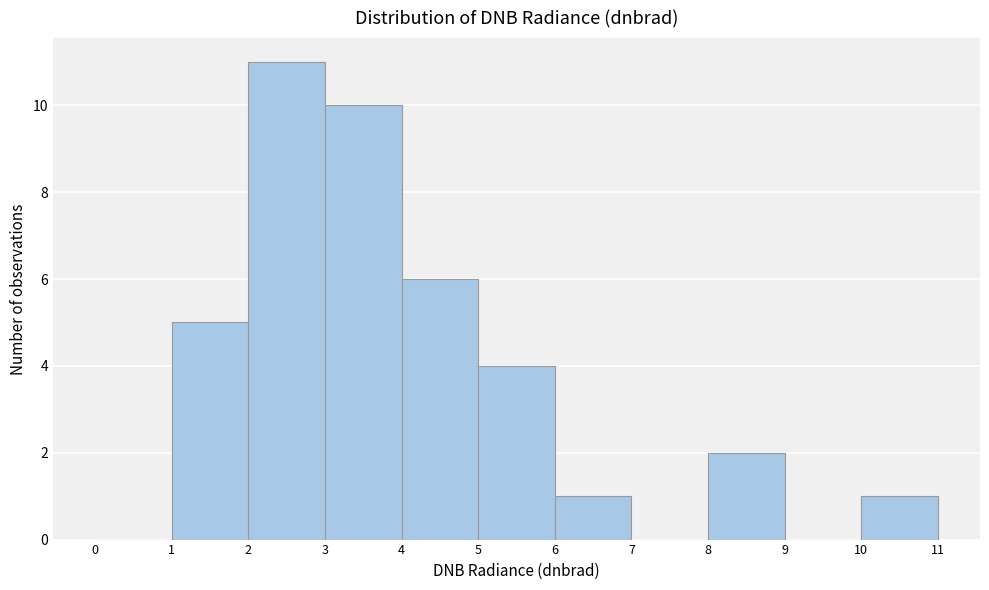

How tall is the bar that spans 8 to 9 on the x-axis? The values are not printed on the chart, so give them approximately, as read against the axis.

2